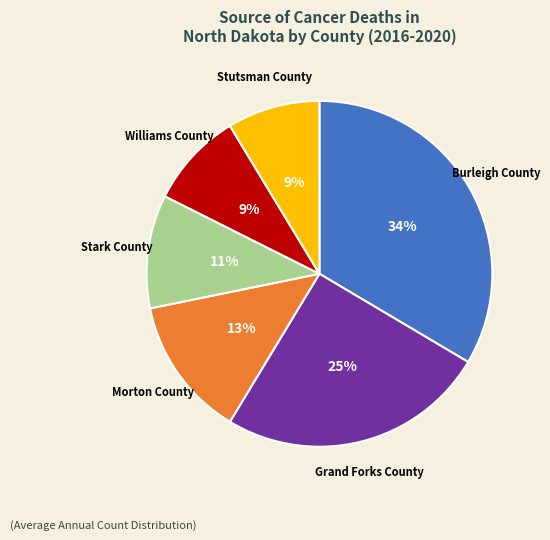

What is the ratio of the value at Stark County to the value at Stutsman County?

1.2